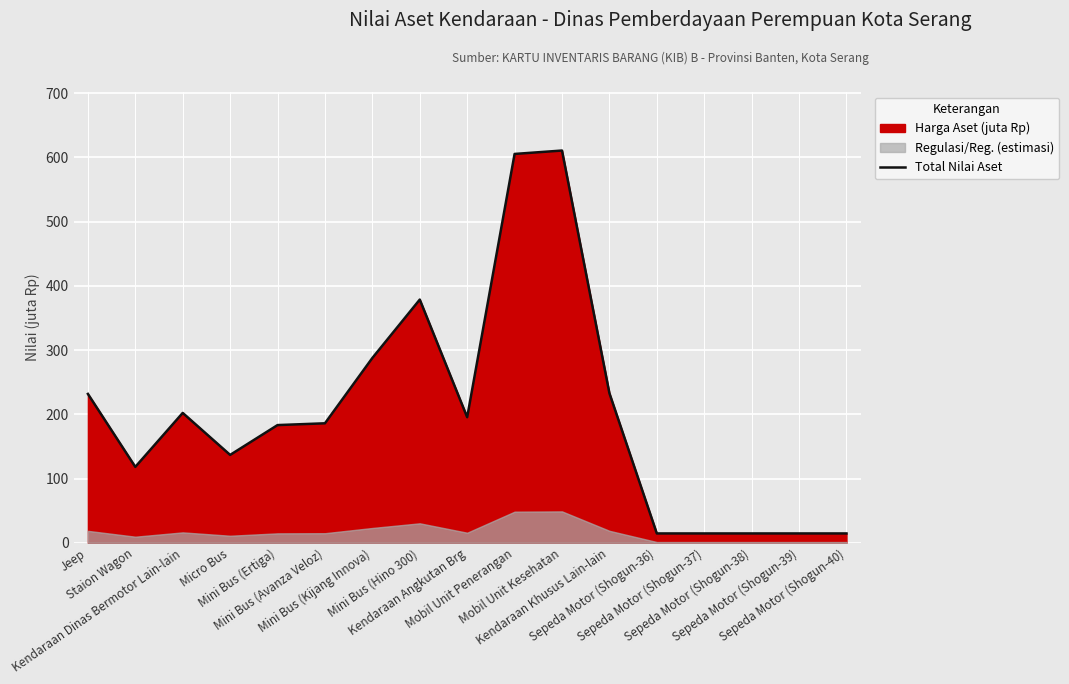

What is the sum of all values?

3441.9